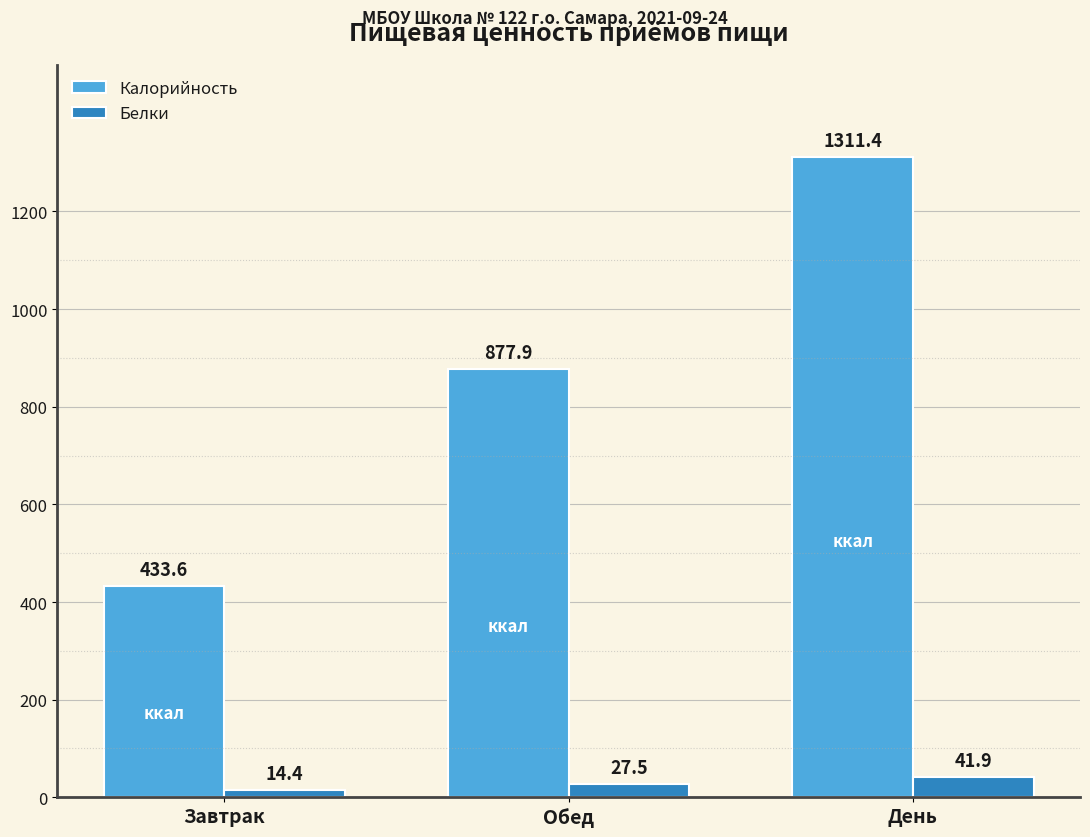

Where is Калорийность nearest to the value 872?

Обед